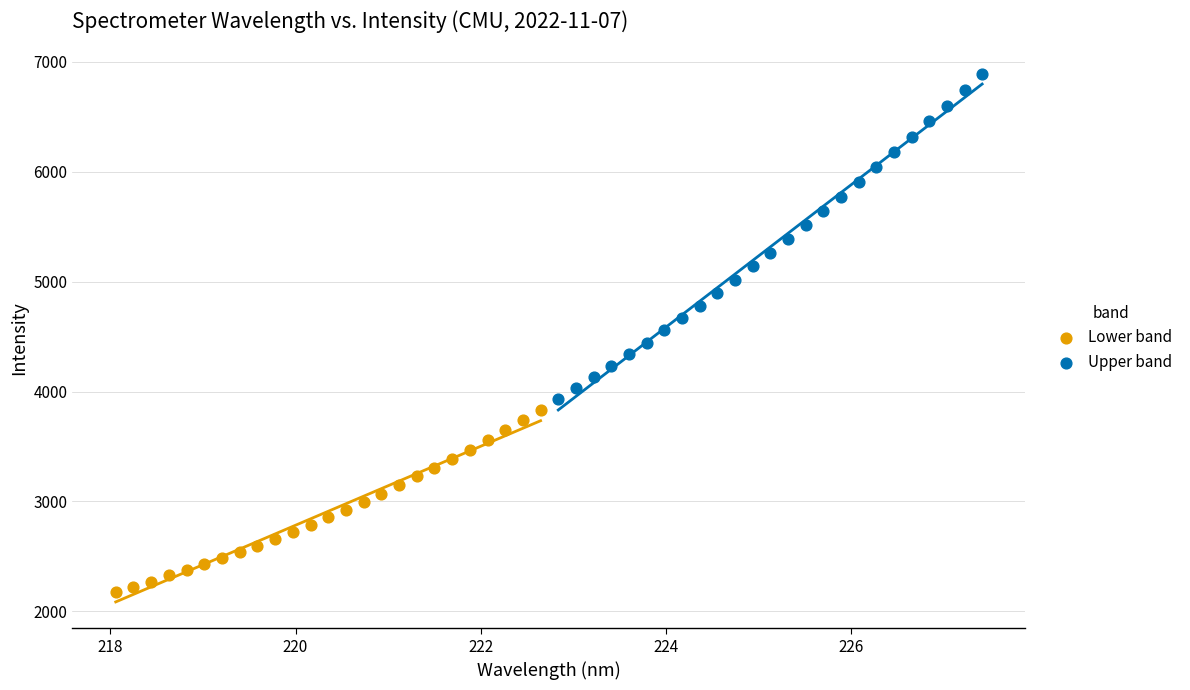

Which series has the widest spread of Y values?

Upper band